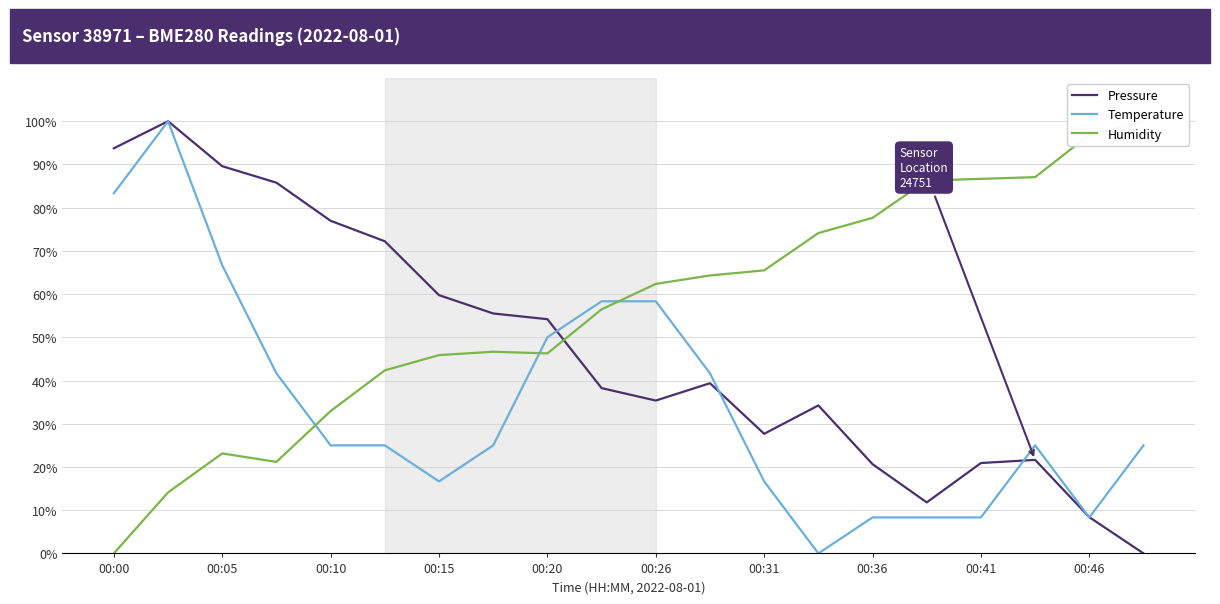

Which series has the largest range (max minus min)?

Pressure